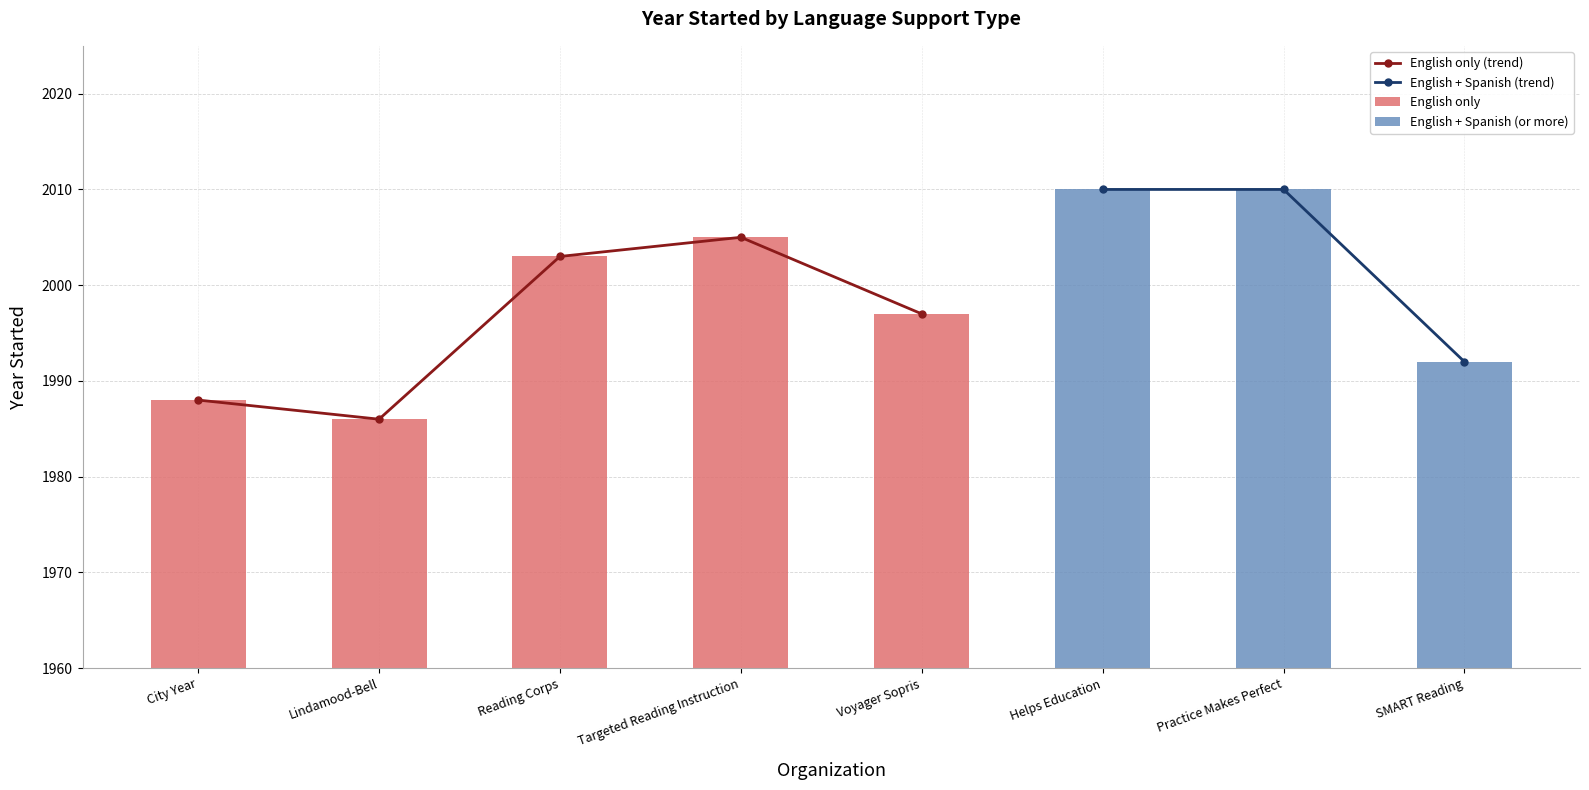

How many data points in English + Spanish (trend) are less than 2010?

1